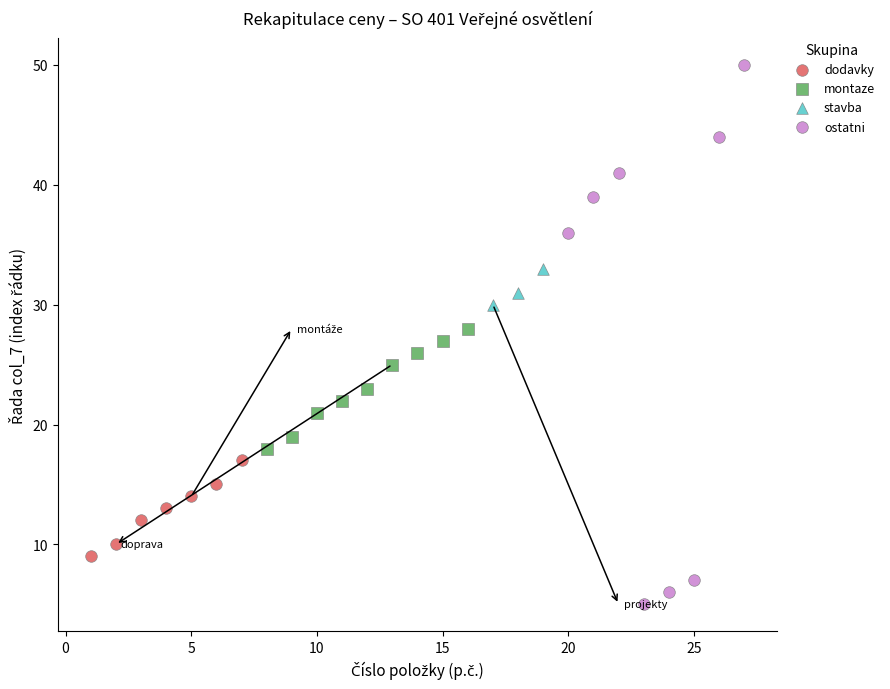

Which series has the largest Y range (max minus min)?

ostatni